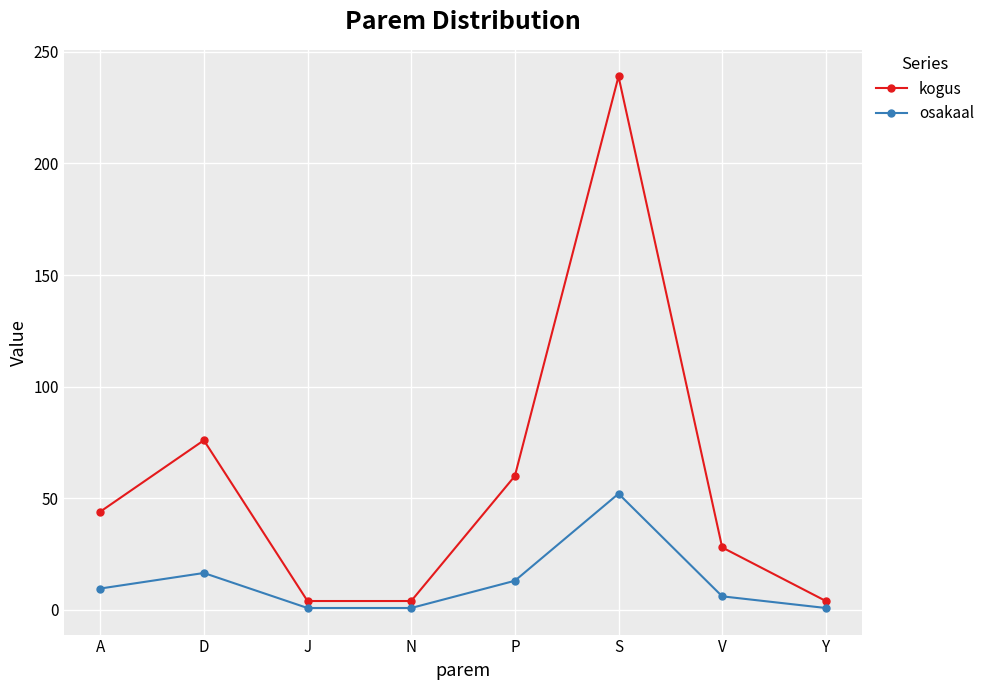

Count the number of data series in this chart.

2